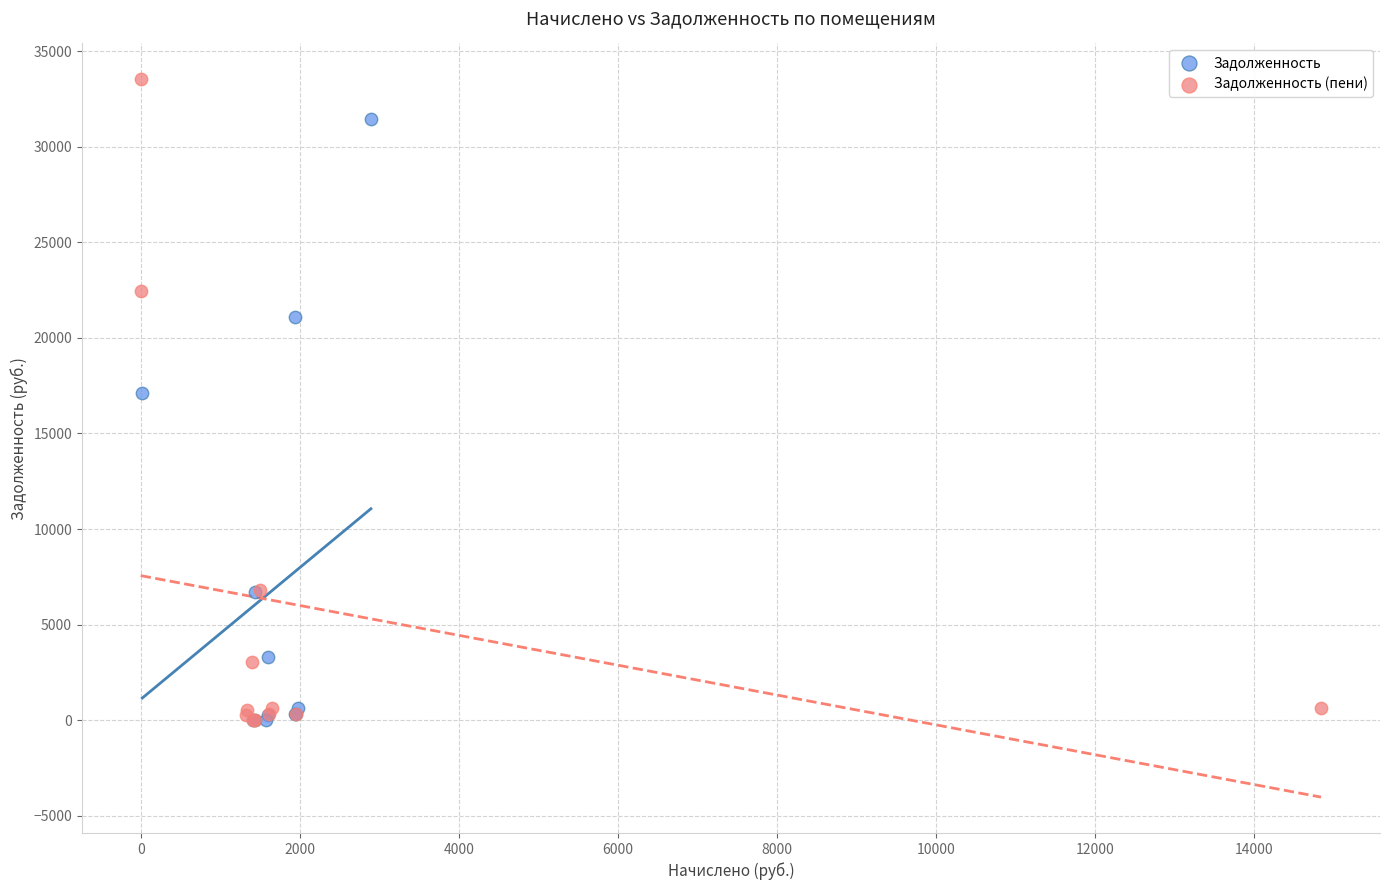

Which series contains the highest Y value?

Задолженность (пени)